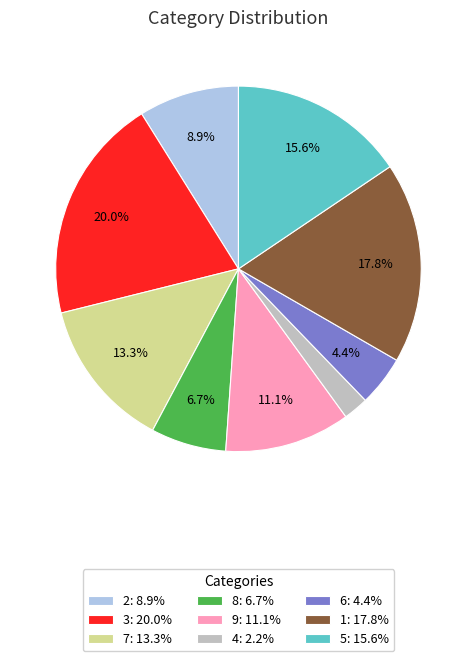

Does any single category account for the majority?

No